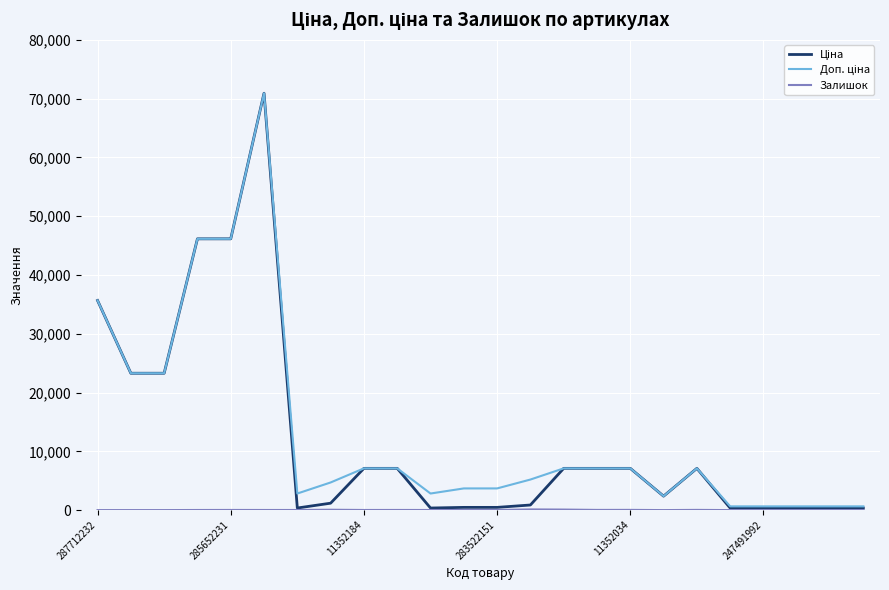

What is the maximum value shown in the chart?

70906.0